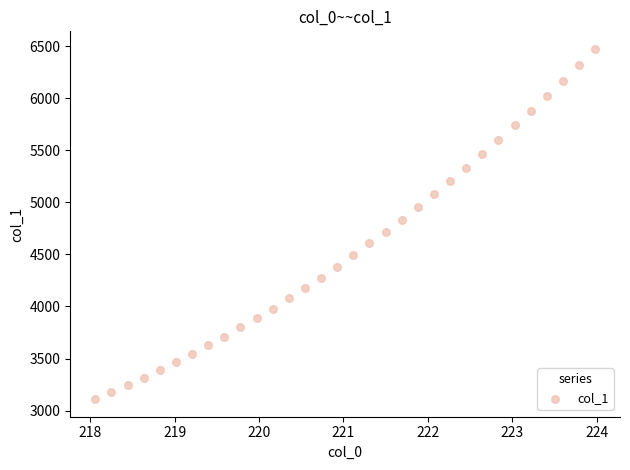

What is the range of Y values (max minus min)?

3364.0